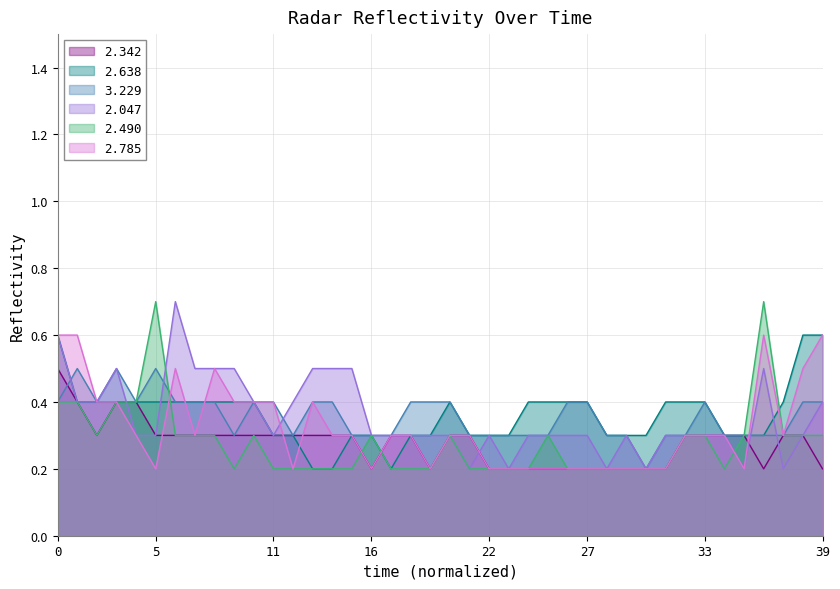

True or false: 2.342 and 2.490 intersect in this chart.

True